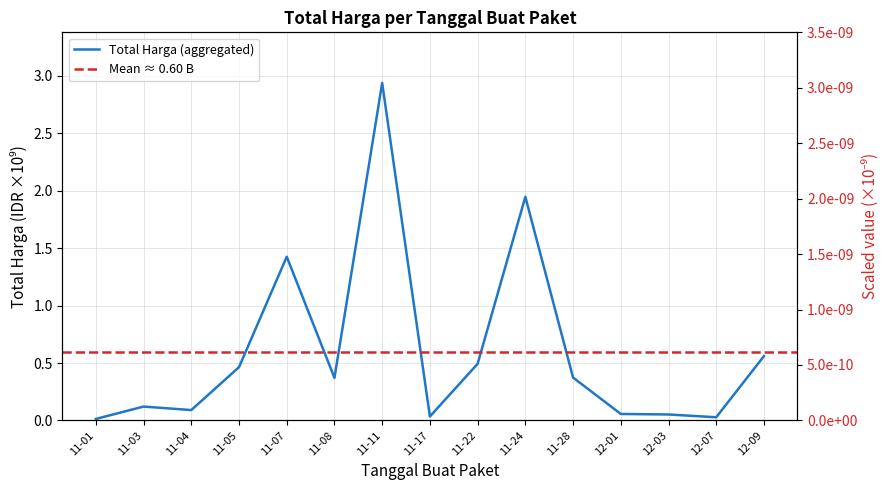

Count the number of categories in the chart.

15